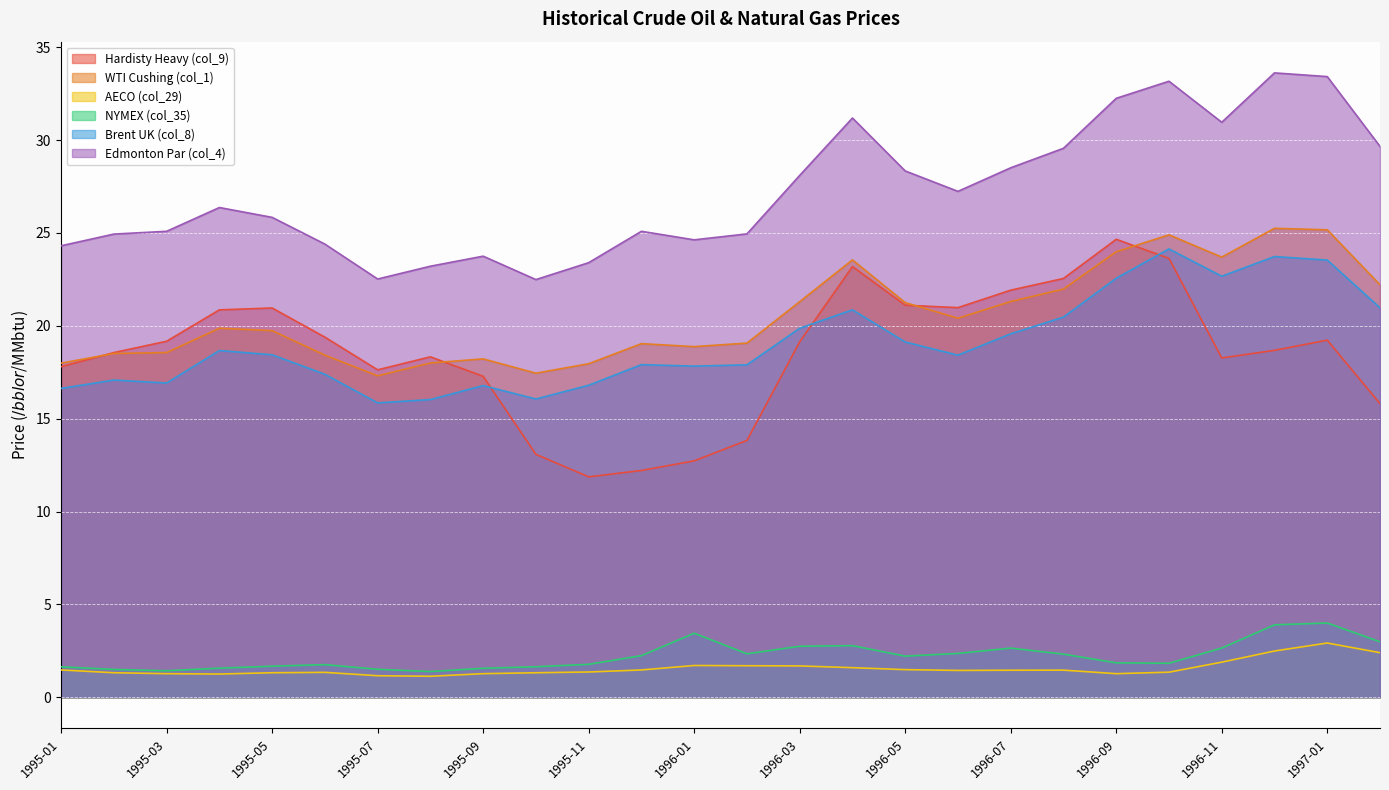

What is the spread (max minus min) of values at 1996-04?

29.6